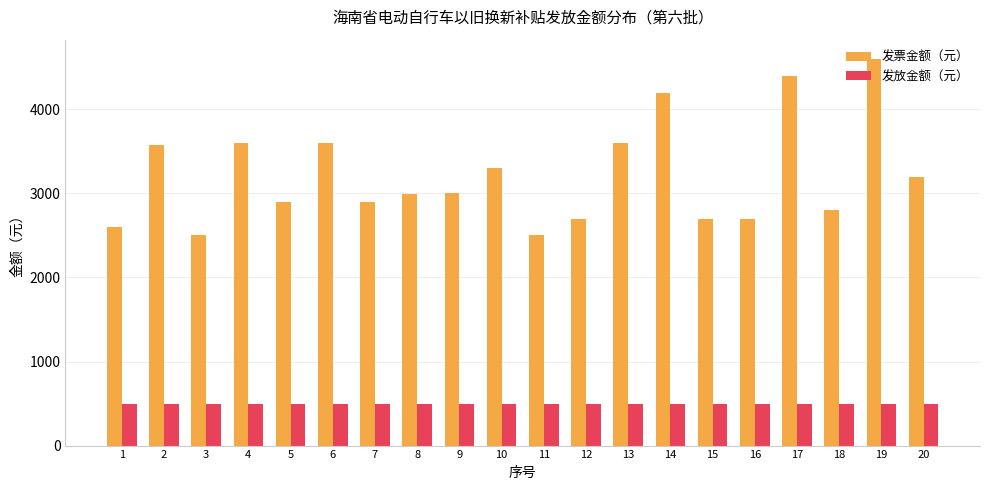

How many groups of bars are there?

20